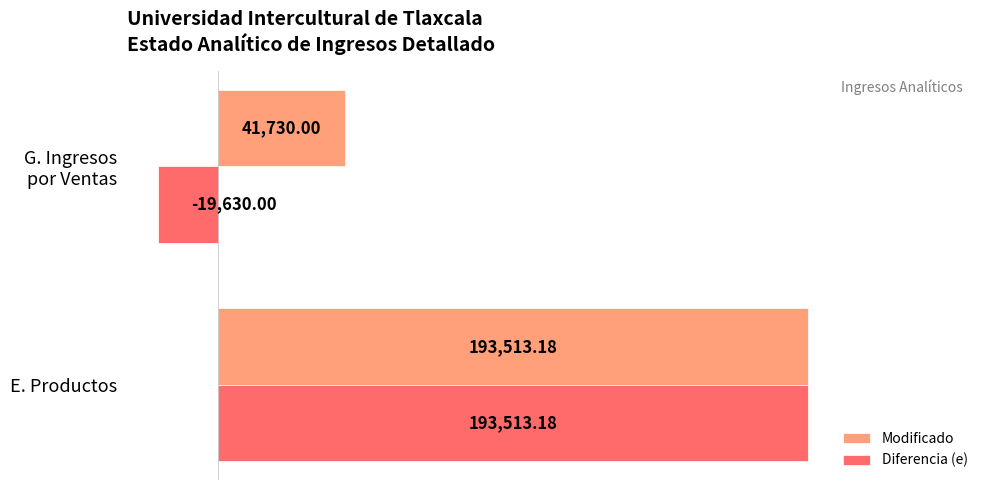

What is the total value across all series at E. Productos?

387026.4